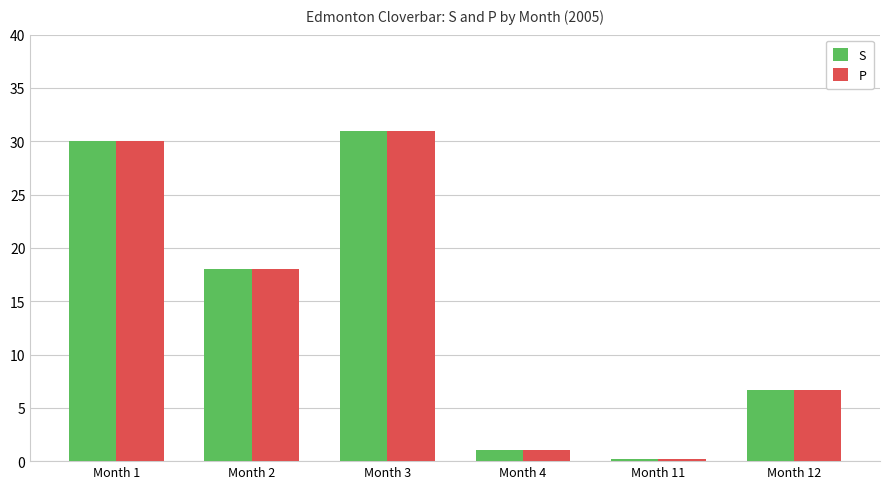

What is the value of the S bar at the 5th from the left?

0.2